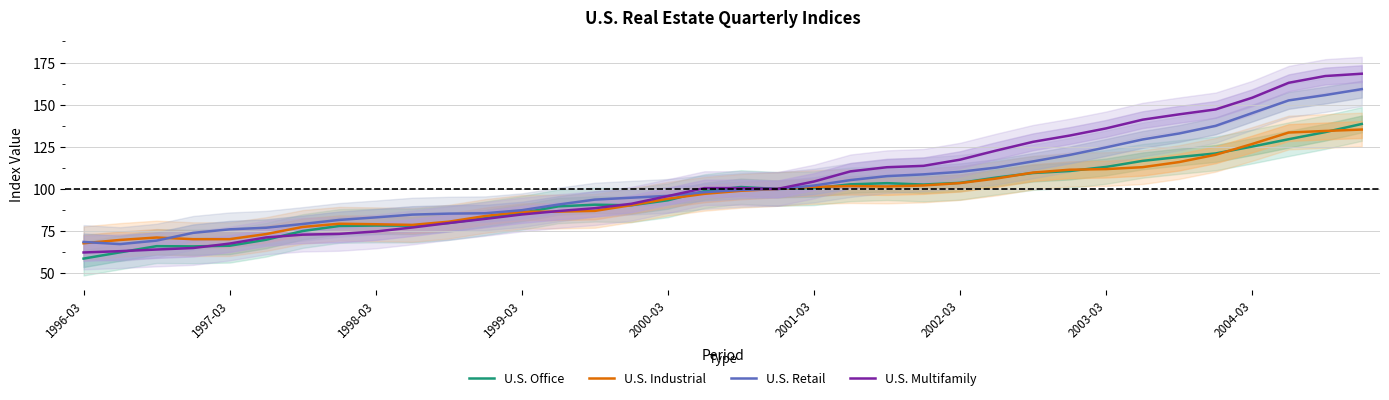

The U.S. Retail series shows 102.0 at 2001-03. True or false?

True